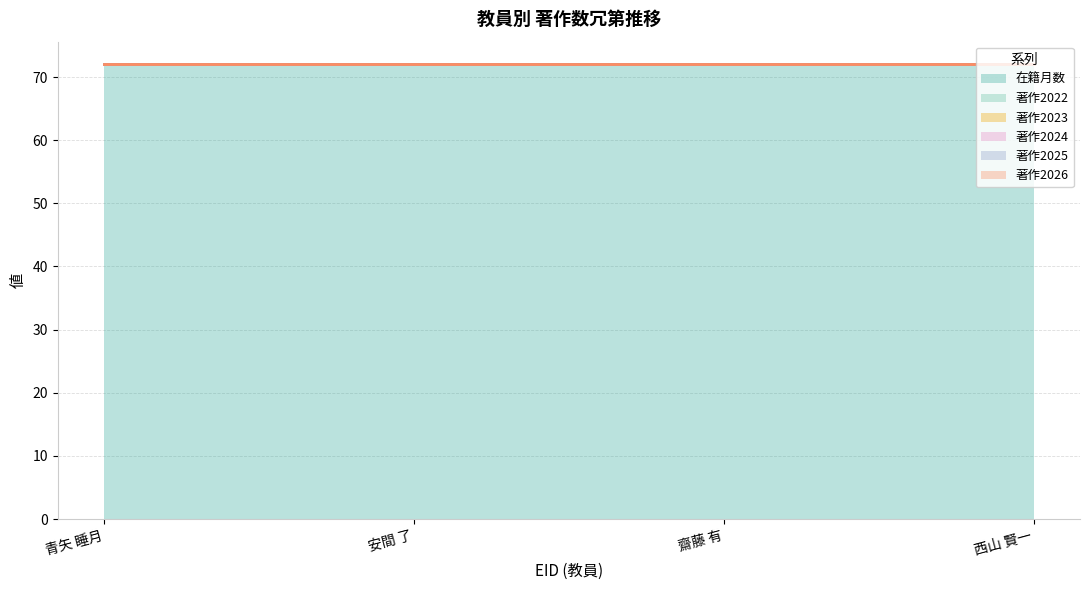

At how many categories does at least one series exceed 15?

4